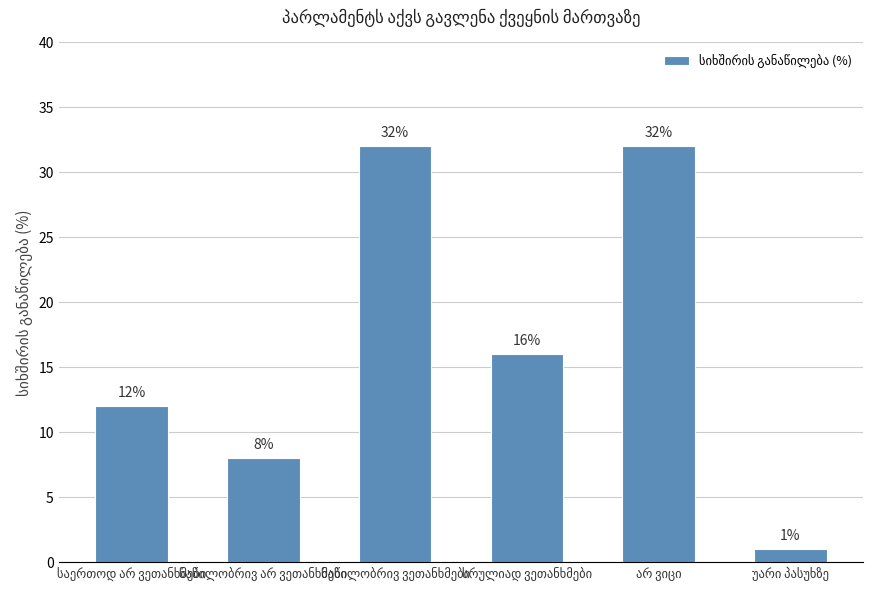

What is the average value?

17